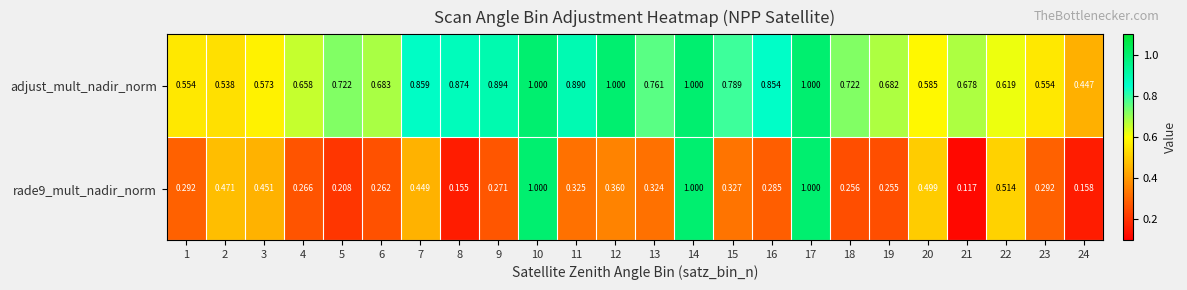

Which series has the largest total across all categories?

adjust_mult_nadir_norm